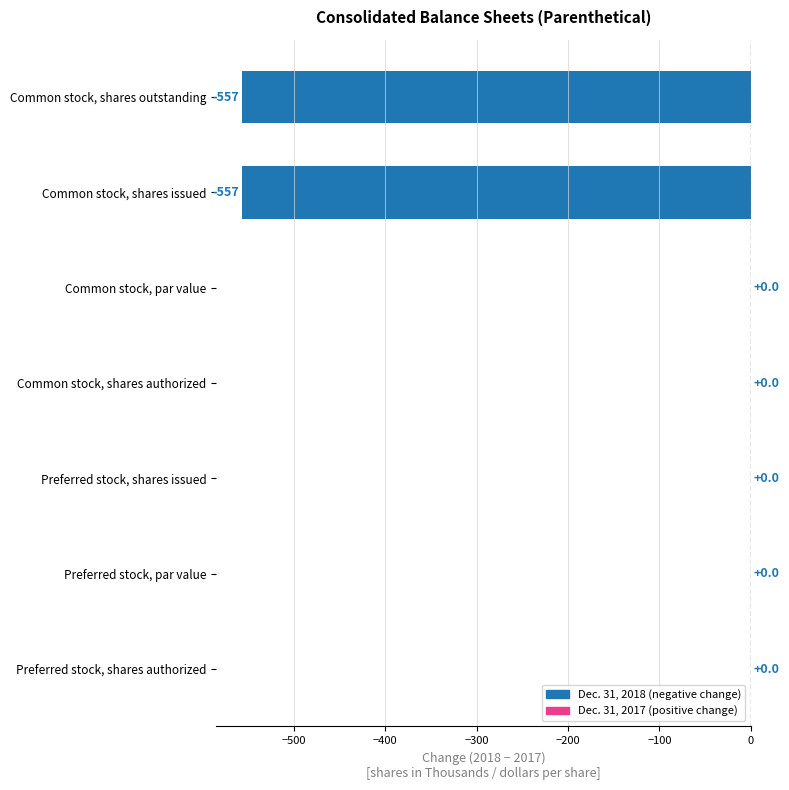

Between Common stock, shares outstanding and Preferred stock, shares issued, which is larger?

Preferred stock, shares issued